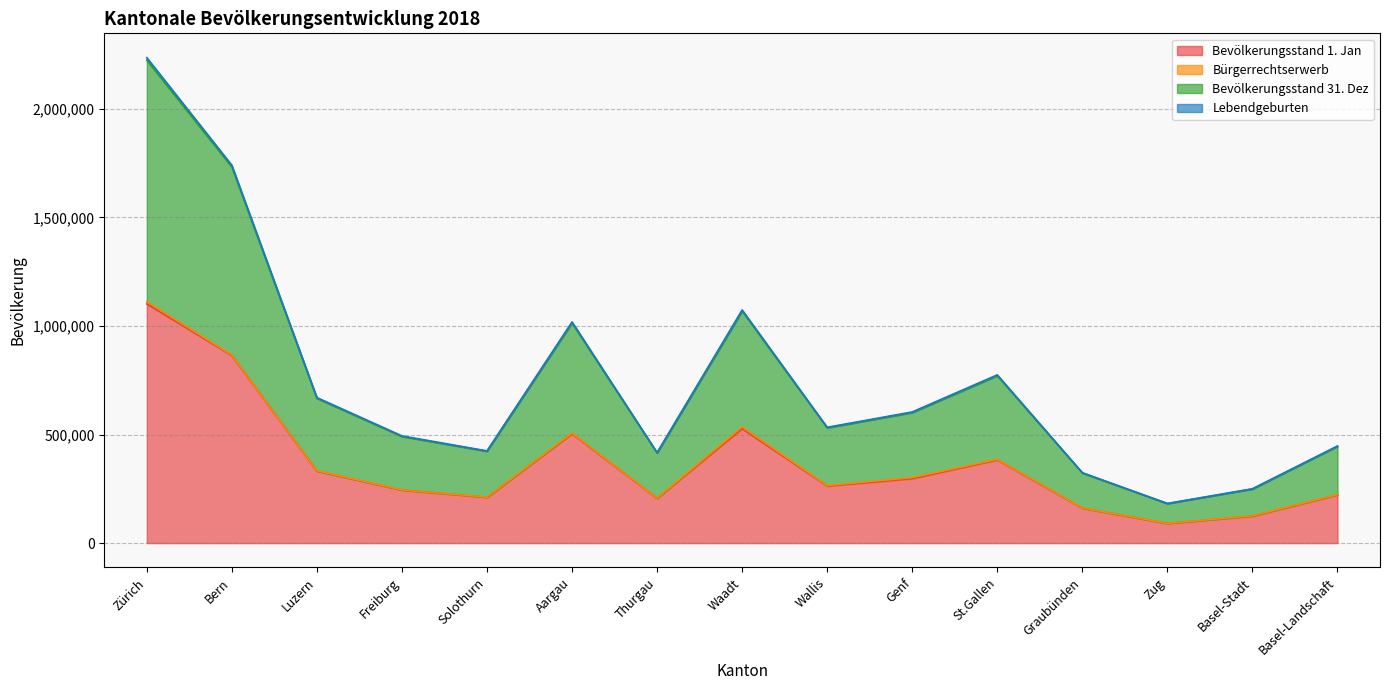

Does the chart have visible grid lines?

Yes